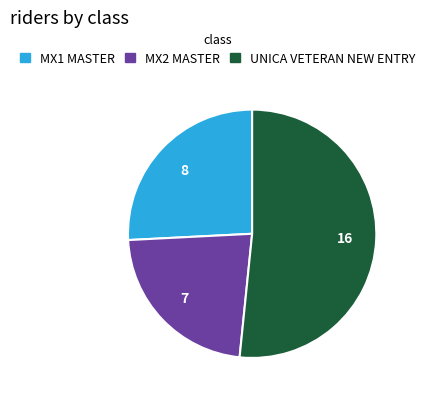

What is the largest slice in the pie chart?

UNICA VETERAN NEW ENTRY